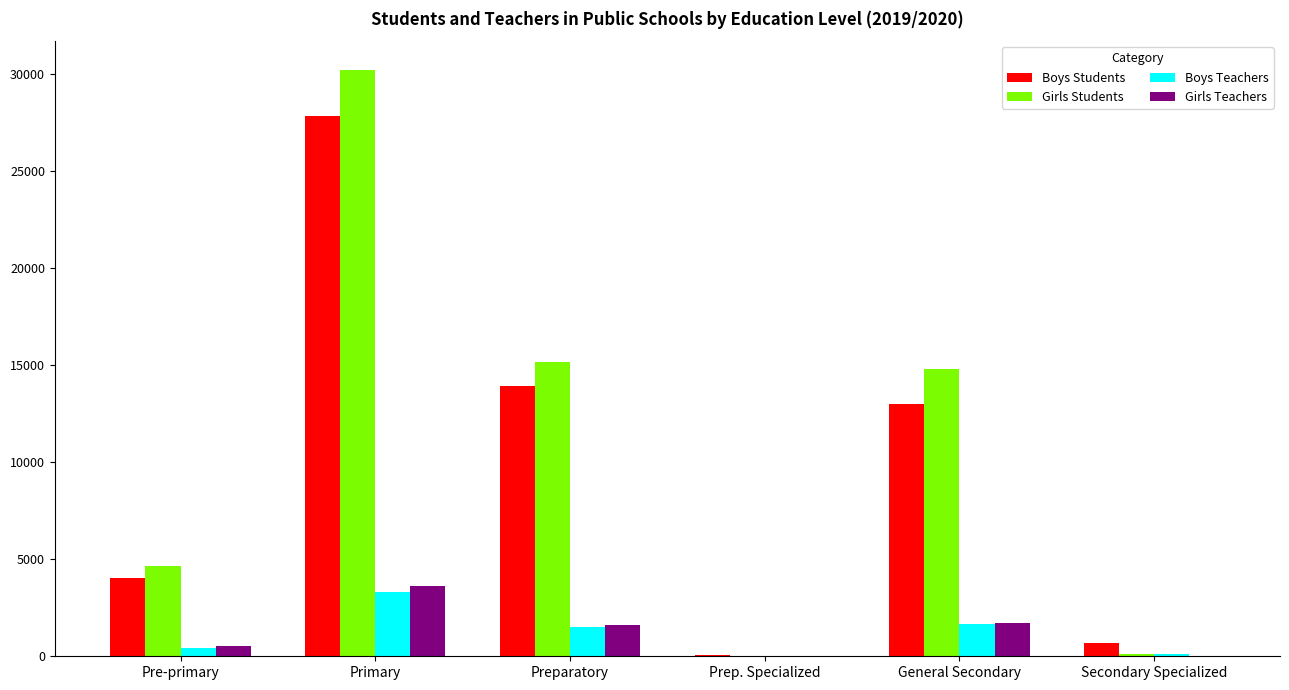

Which series changed the most between Primary and General Secondary?

Girls Students